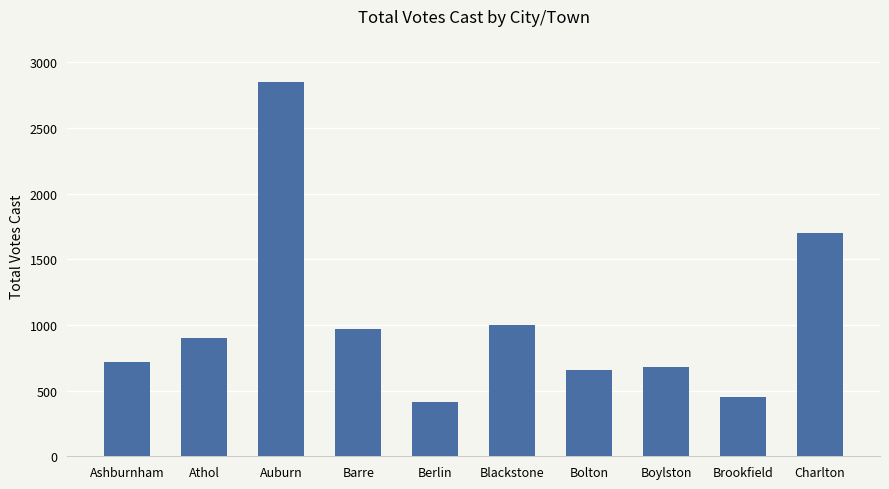

What is the label of the 4th bar from the right?

Bolton